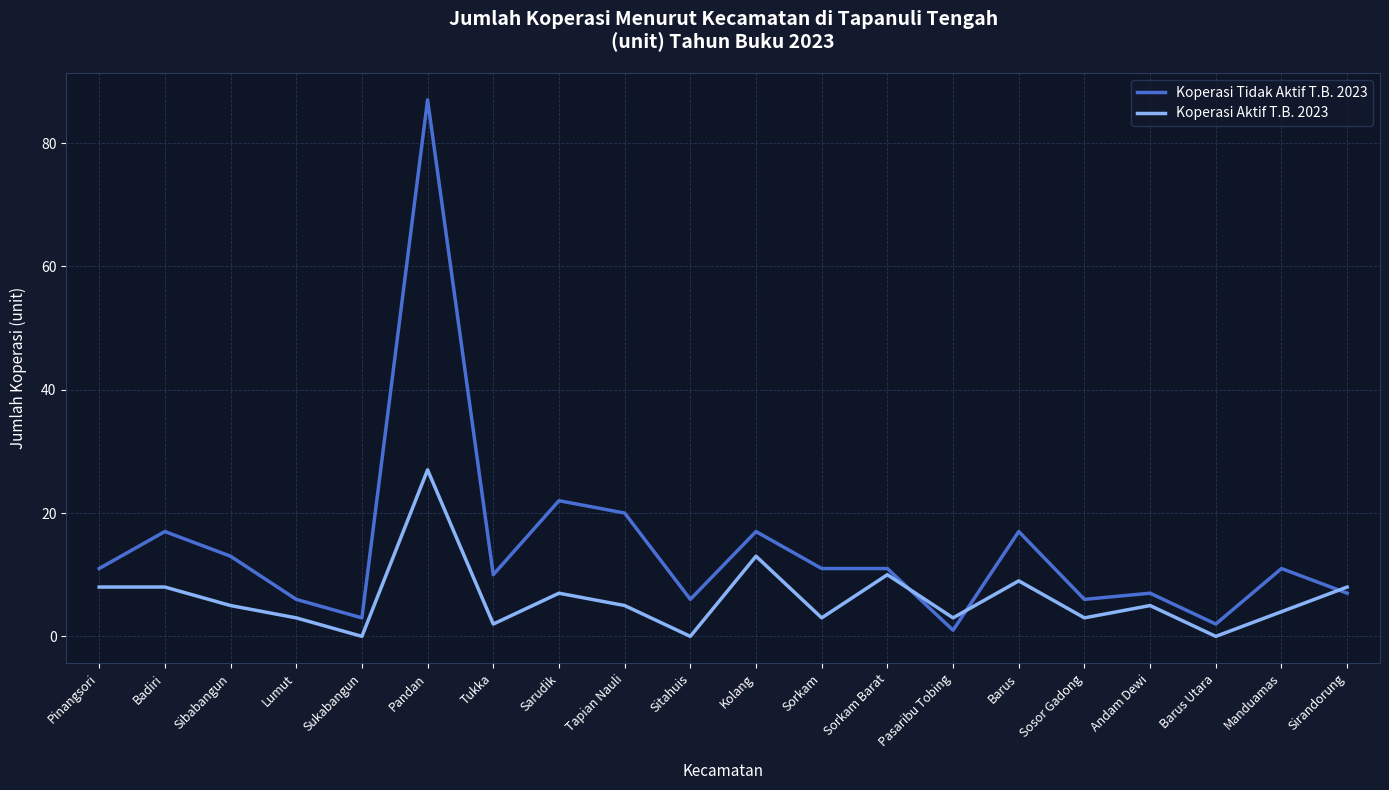

Rank the series at Sibabangun from highest to lowest value.

Koperasi Tidak Aktif T.B. 2023, Koperasi Aktif T.B. 2023